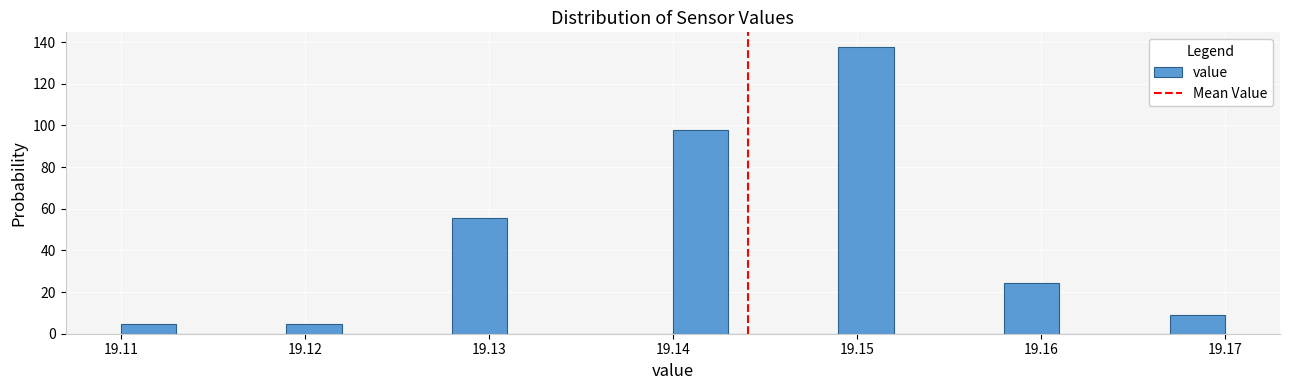

Around what value on the x-axis is the tallest bar? Give the approximate position of its centre, as read against the axis.

19.151